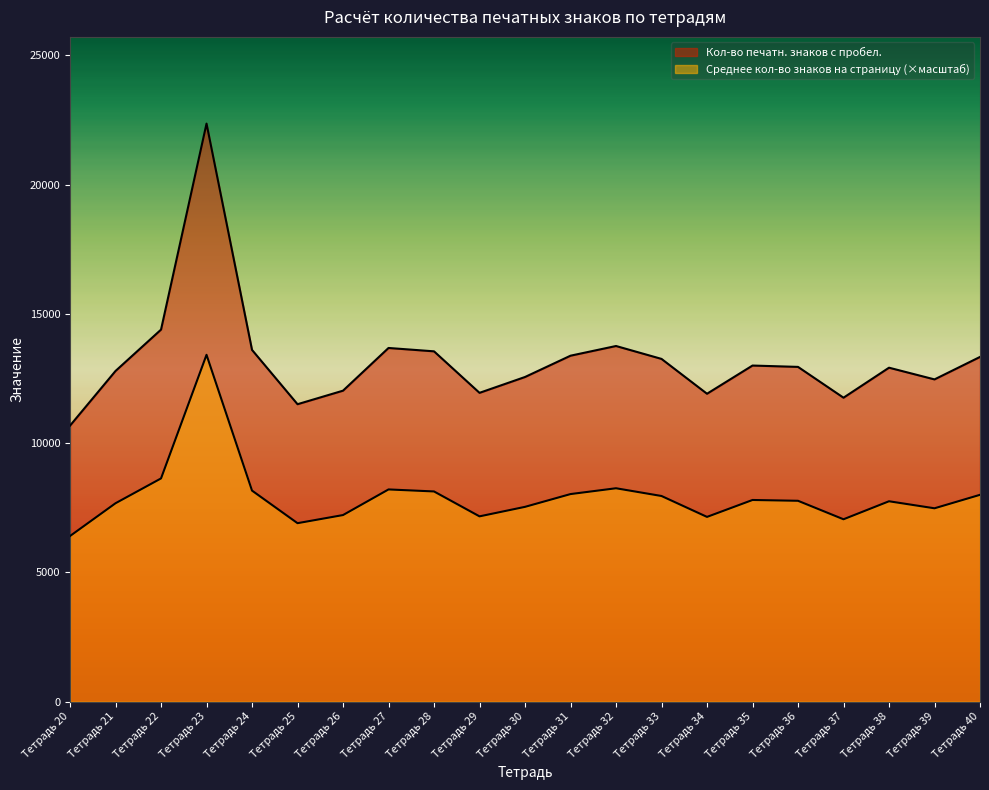

What is the value of the Среднее кол-во знаков на страницу point at the 1st from the left?

10679.0